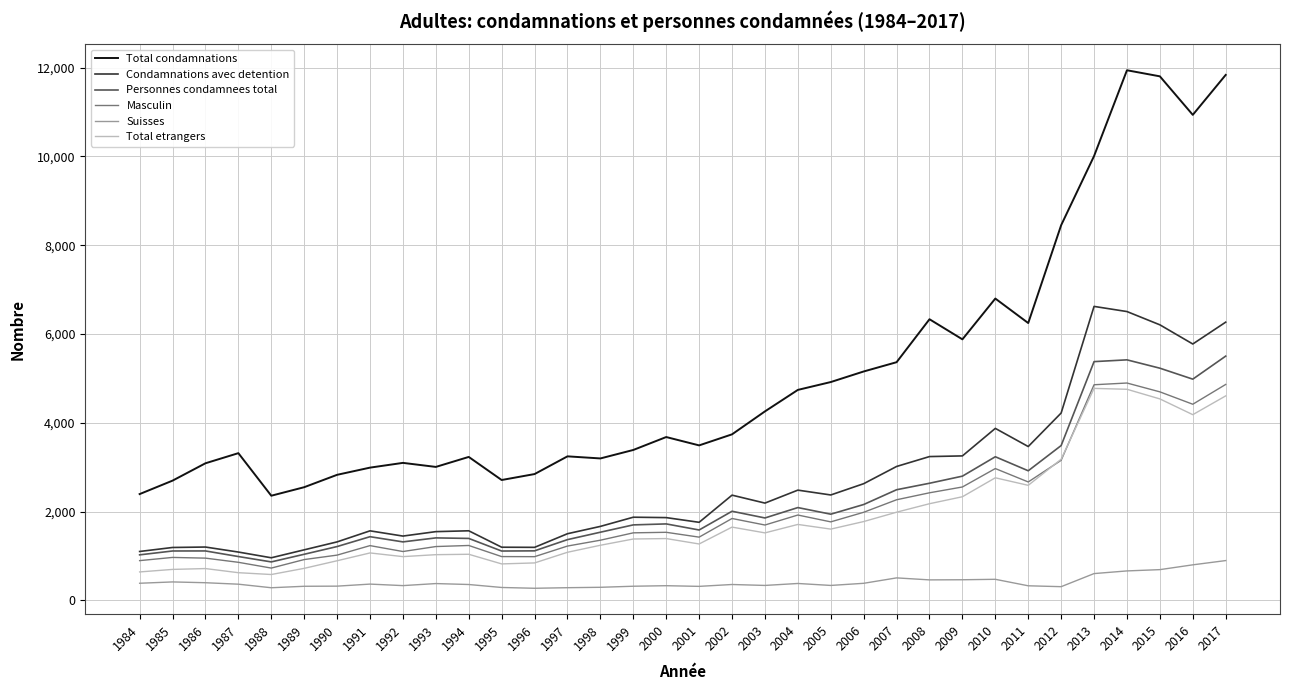

What is the smallest value displayed?

272